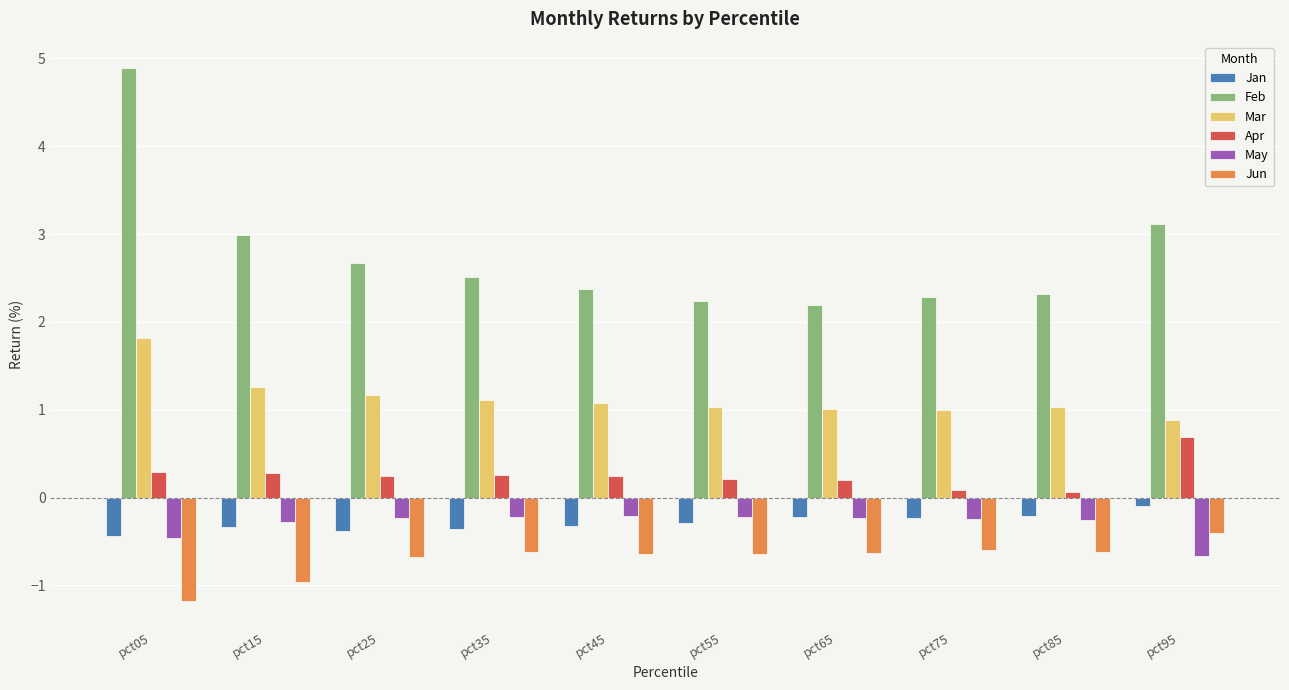

At which category is the sum across all series the highest?

pct05